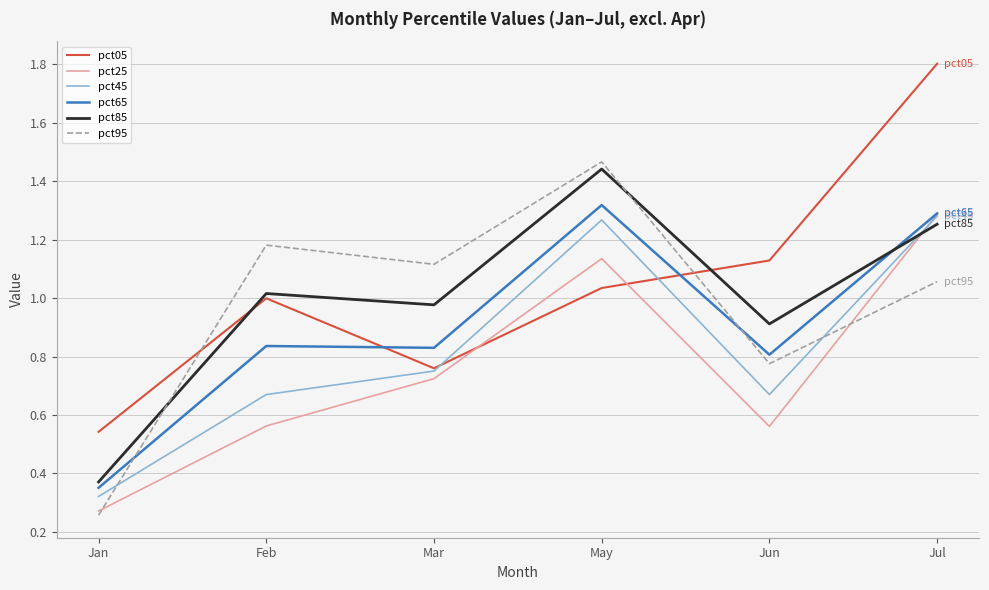

At May, list the series in order from smallest to largest.

pct05, pct25, pct45, pct65, pct85, pct95